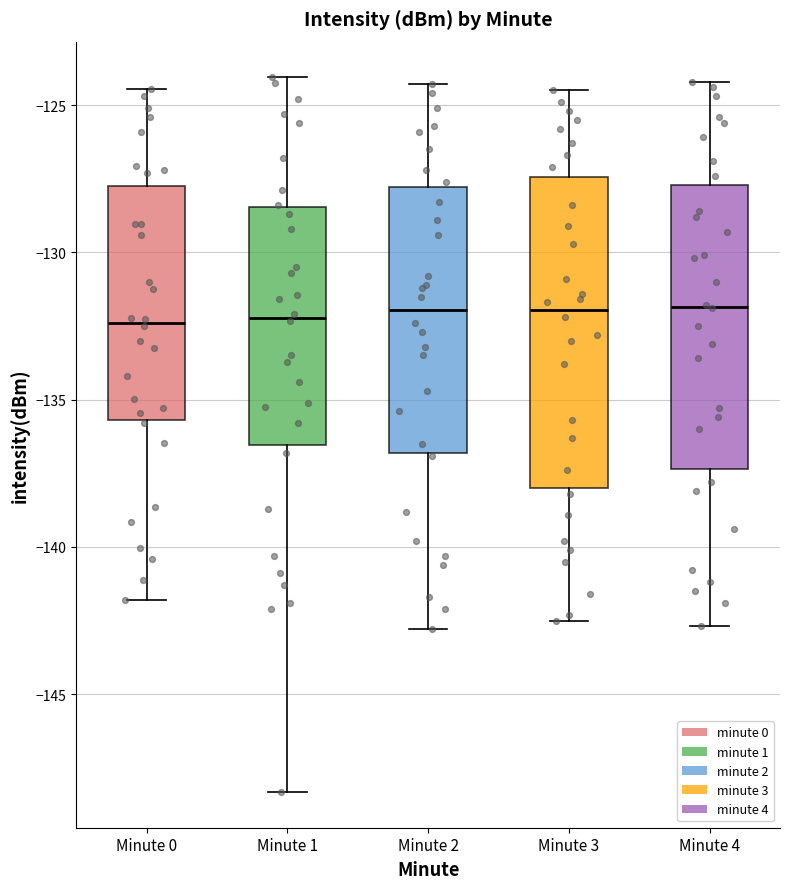

Comparing the boxes themselves (not the whiskers), which one is the tallest?

Minute 3